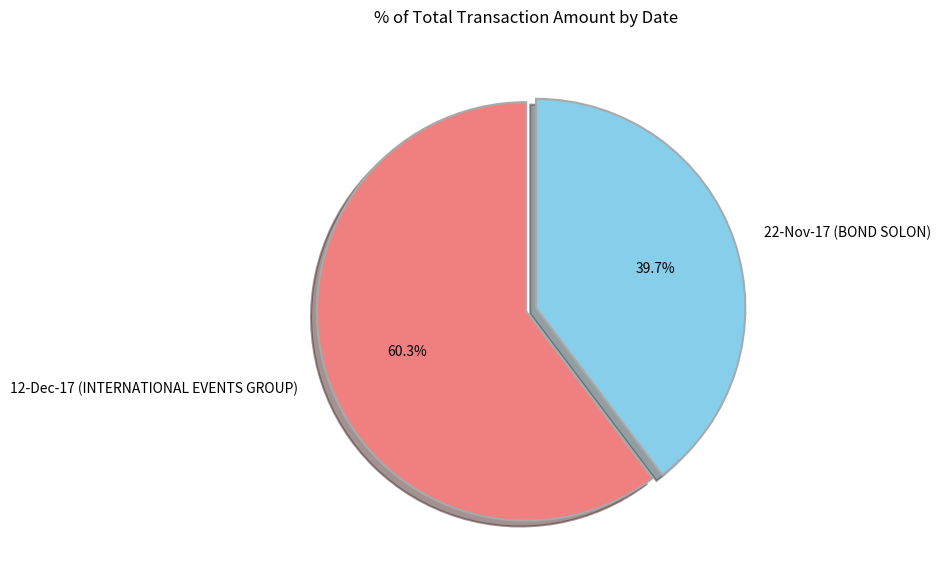

The 22-Nov-17 (BOND SOLON) slice represents 52% of the pie. True or false?

False